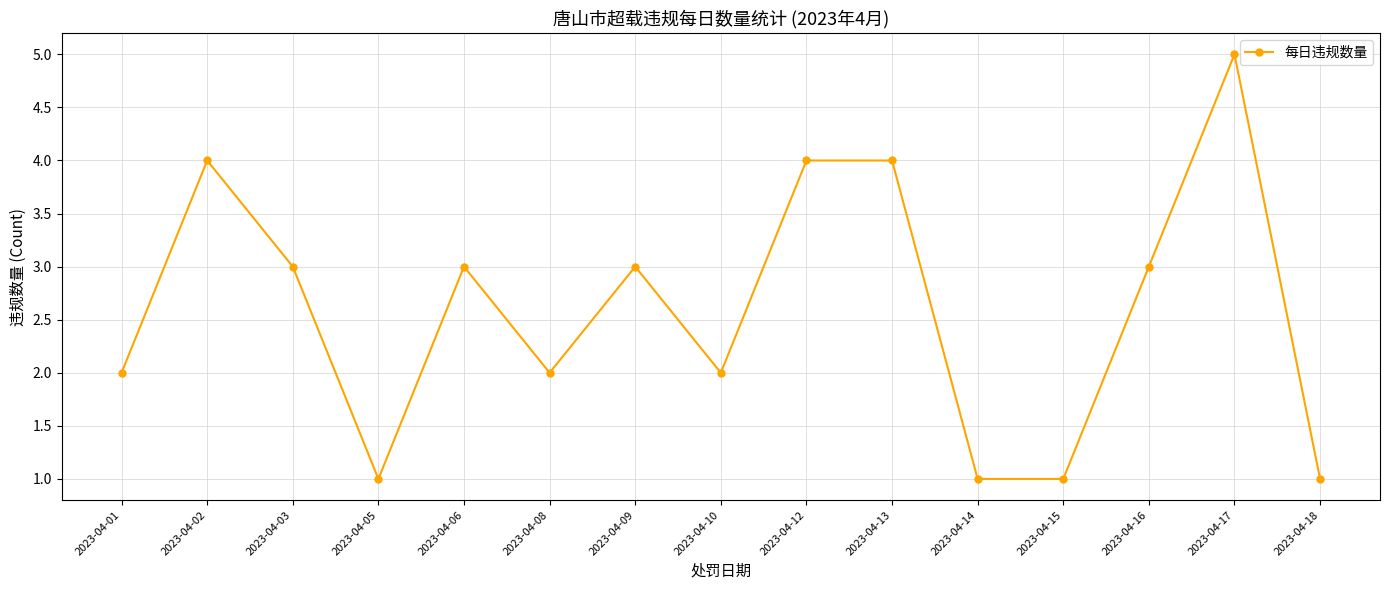

Reading right to left, what are all the values shown in this chart?

1	5	3	1	1	4	4	2	3	2	3	1	3	4	2